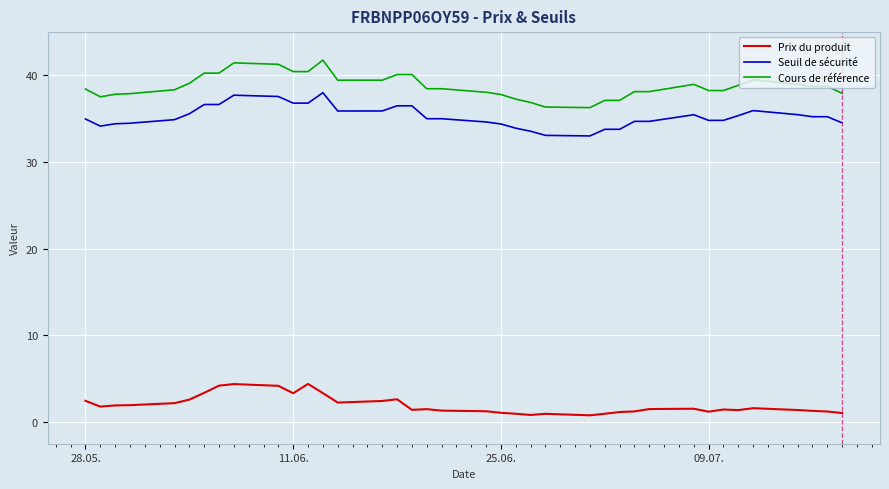

What is the highest value of the Cours de référence series?

41.7